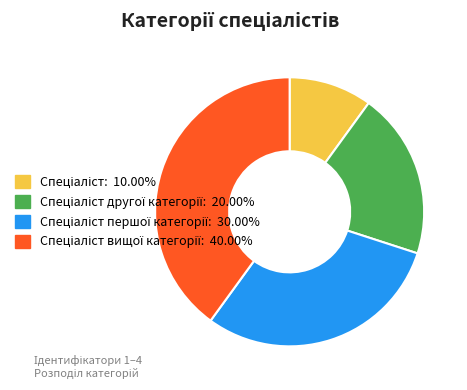

Is there a majority slice in this chart?

No